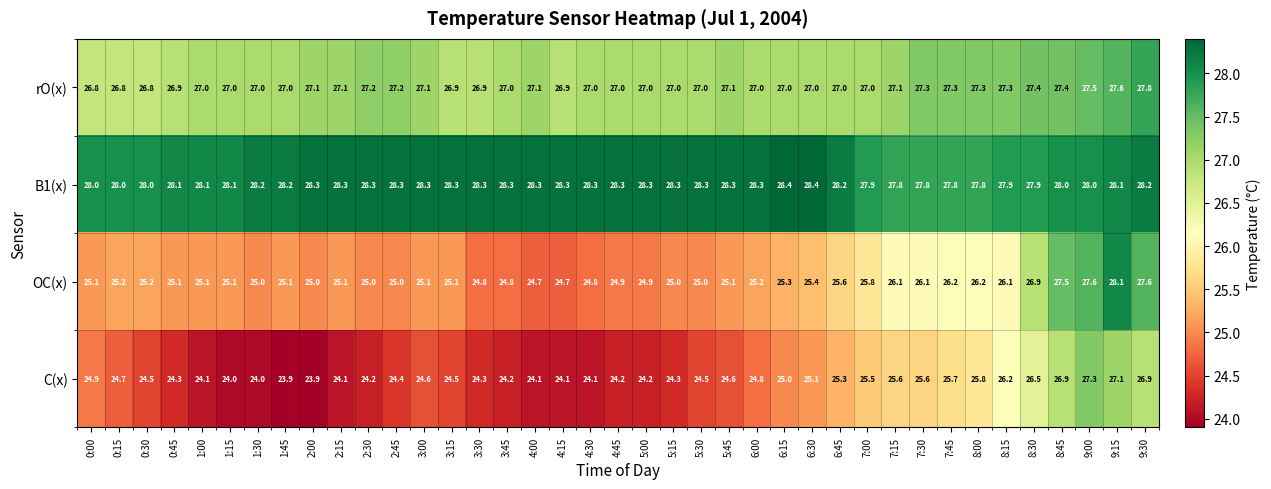

What value does the rO(x) series have at 1:00?

27.0